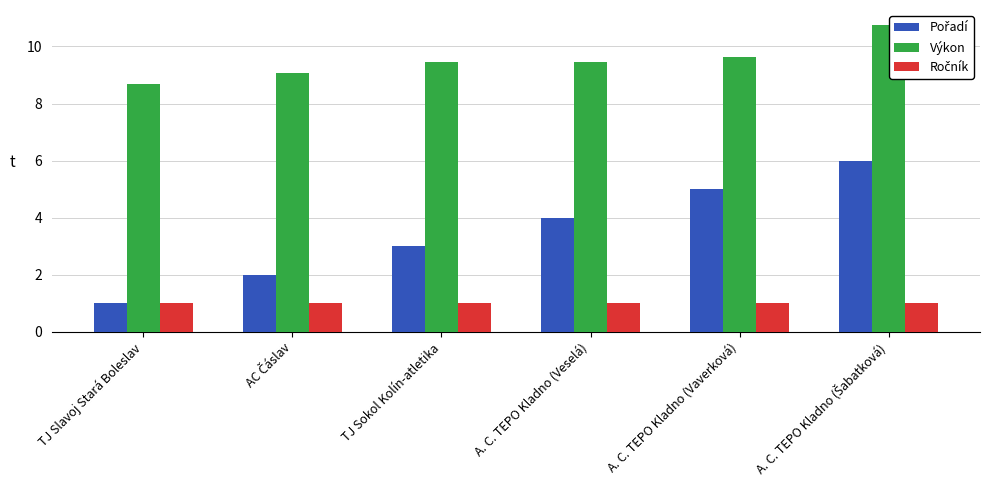

What is the sum of all Ročník values?

6.0